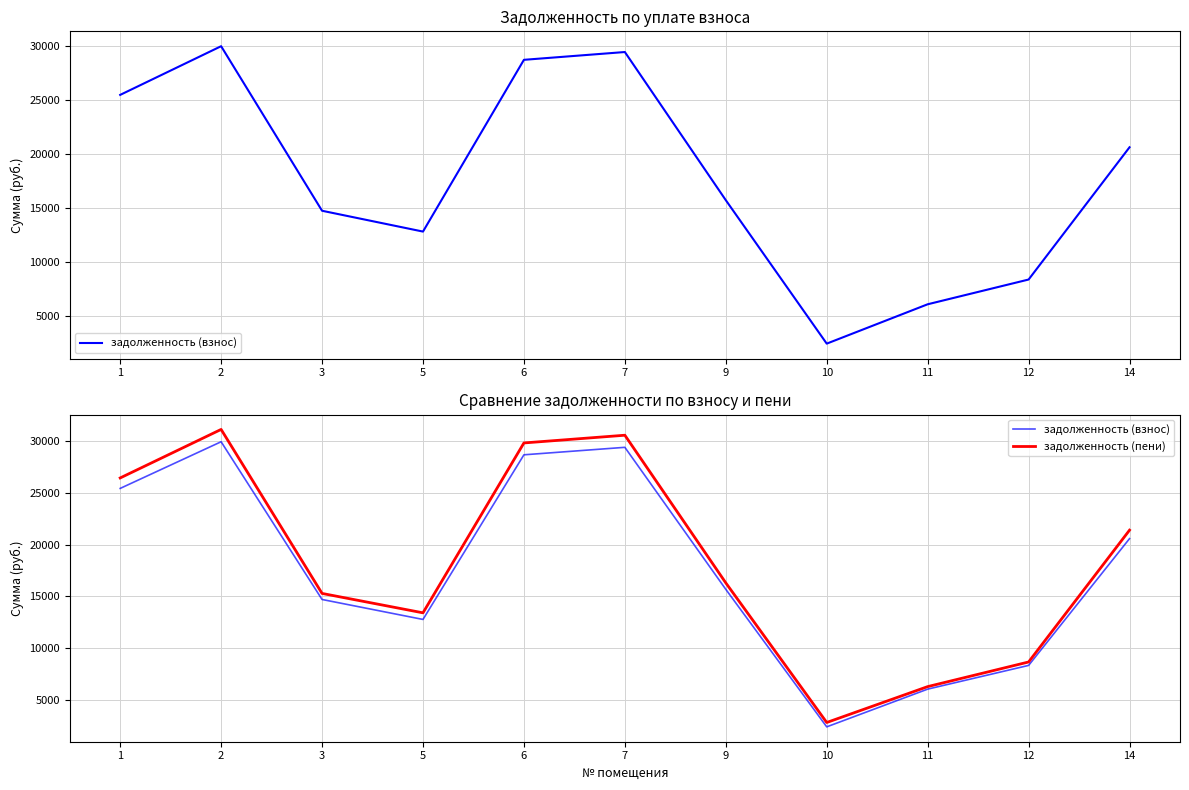

True or false: задолженность (пени) and задолженность (взнос) intersect in this chart.

False